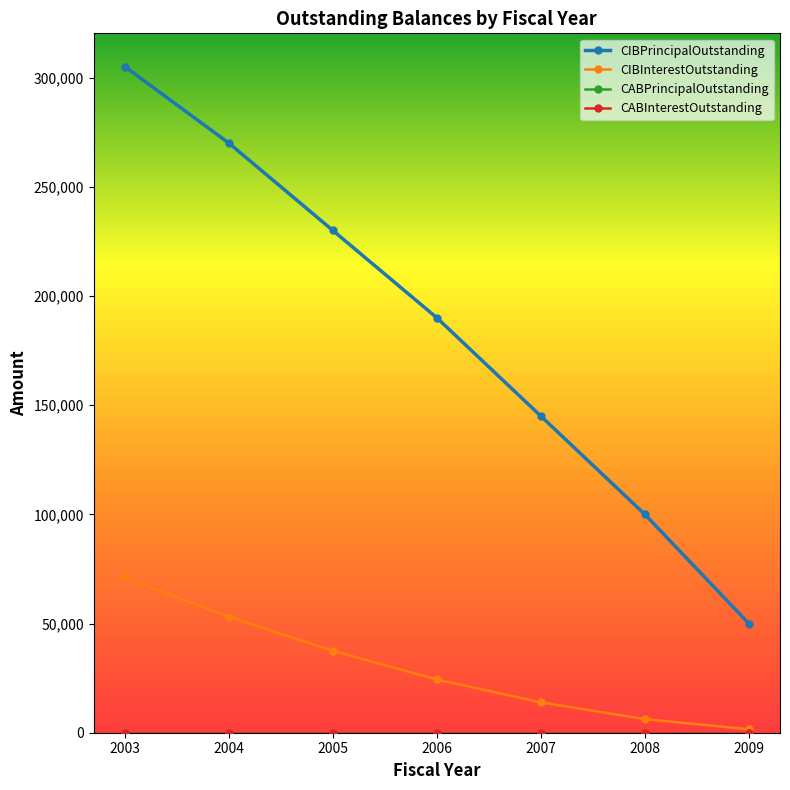

True or false: CABInterestOutstanding and CIBInterestOutstanding intersect in this chart.

False